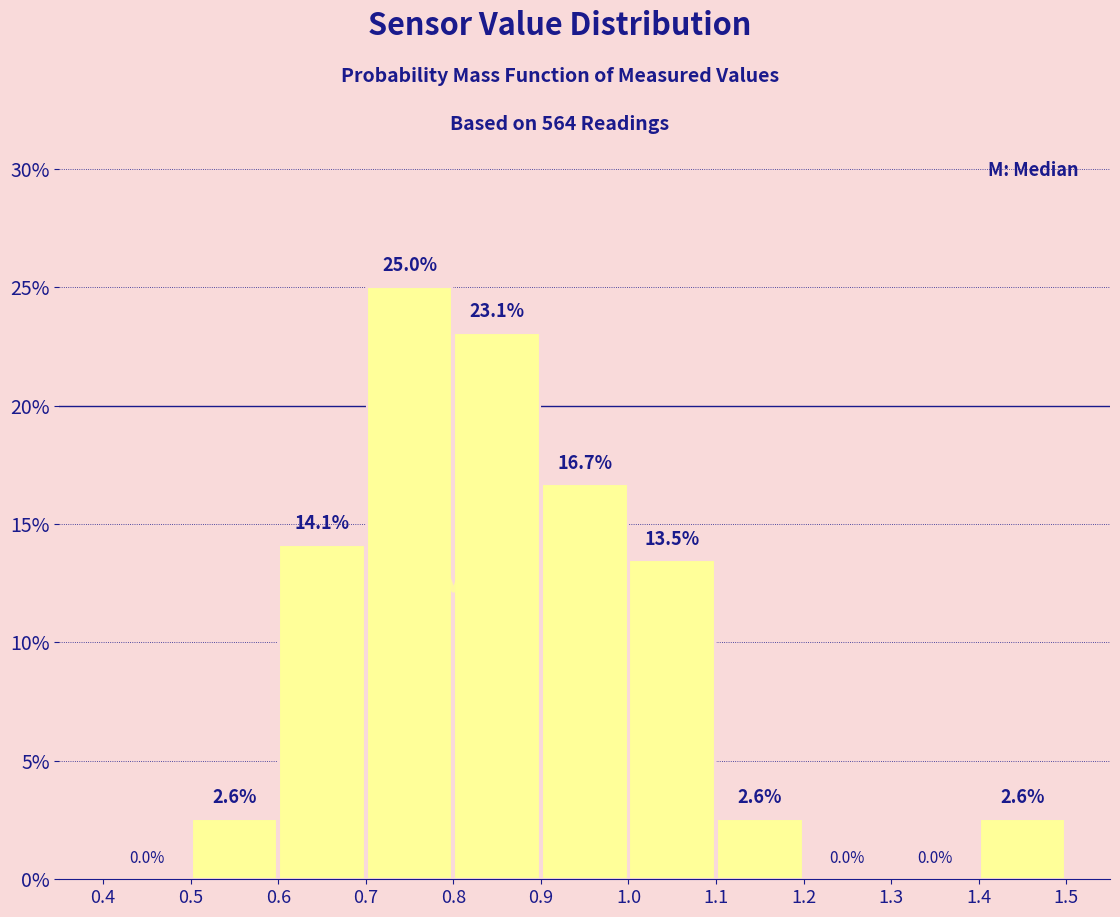

Which range on the x-axis has the tallest bar?

0.7 to 0.8